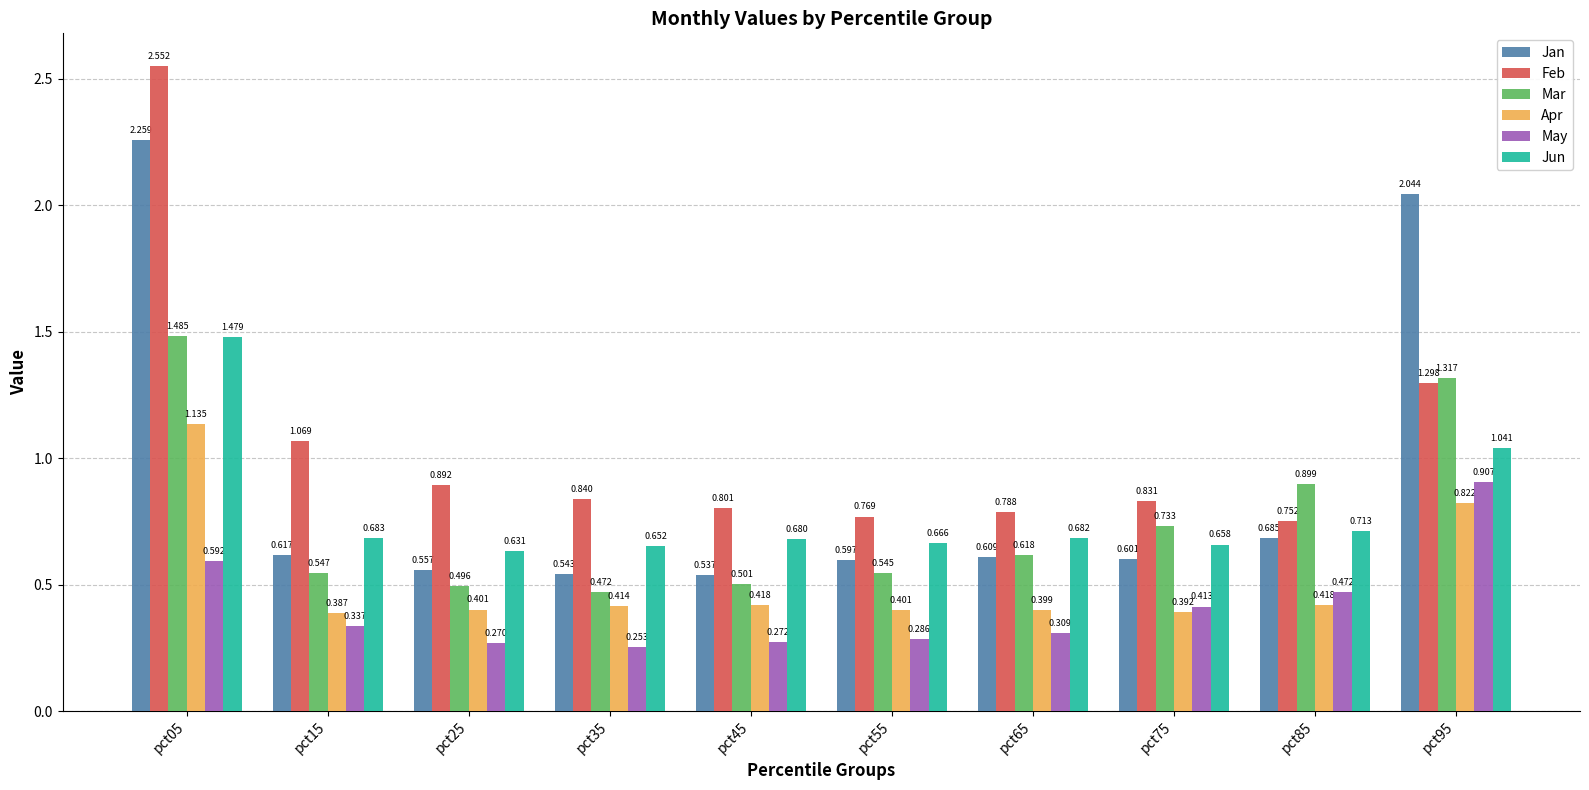

Is the value of Jan at pct05 greater than the value of Mar at pct65?

Yes